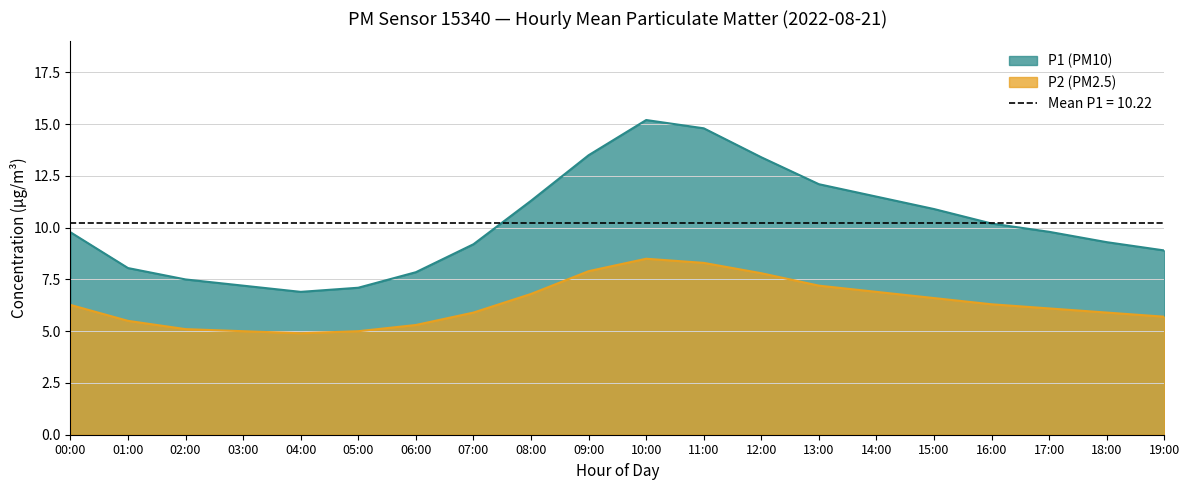

How many values in the P2 series are below 6?

9